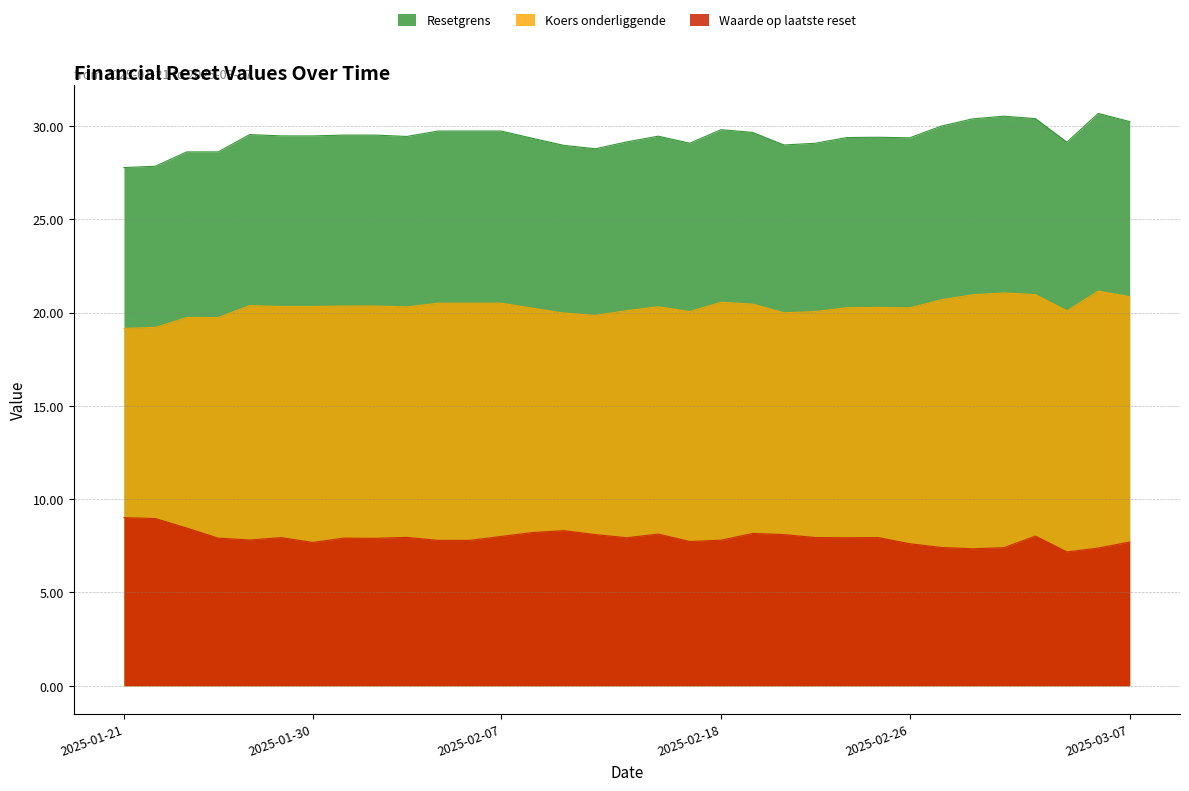

Is it true that Koers onderliggende equals 27.4 at 2025-03-03?

False